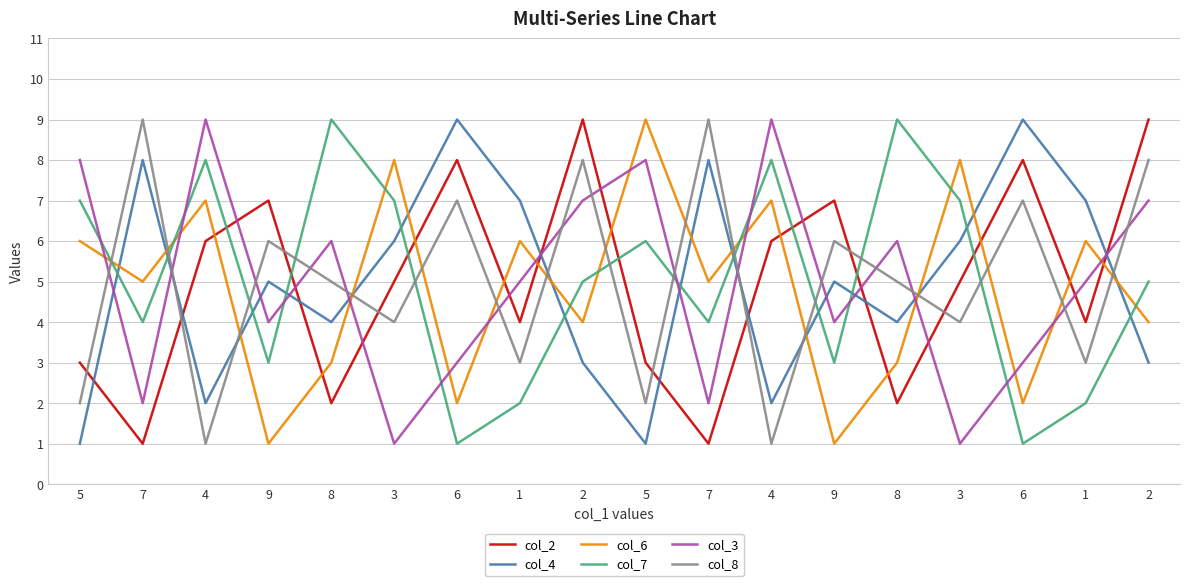

Is it true that col_3 equals 5 at 4?

False